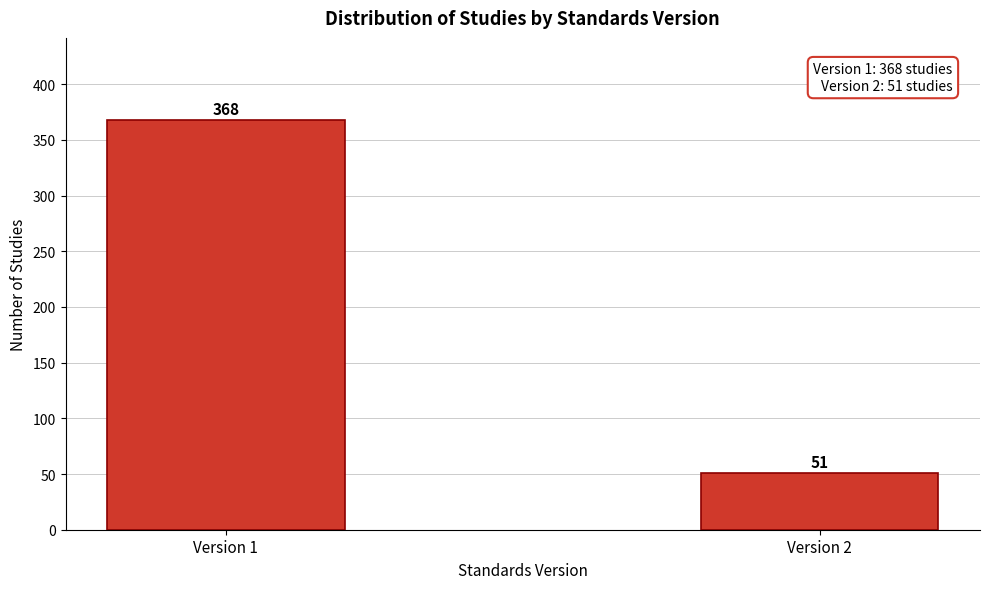

Reading left to right, transcribe all the data shown in this chart.

368	51